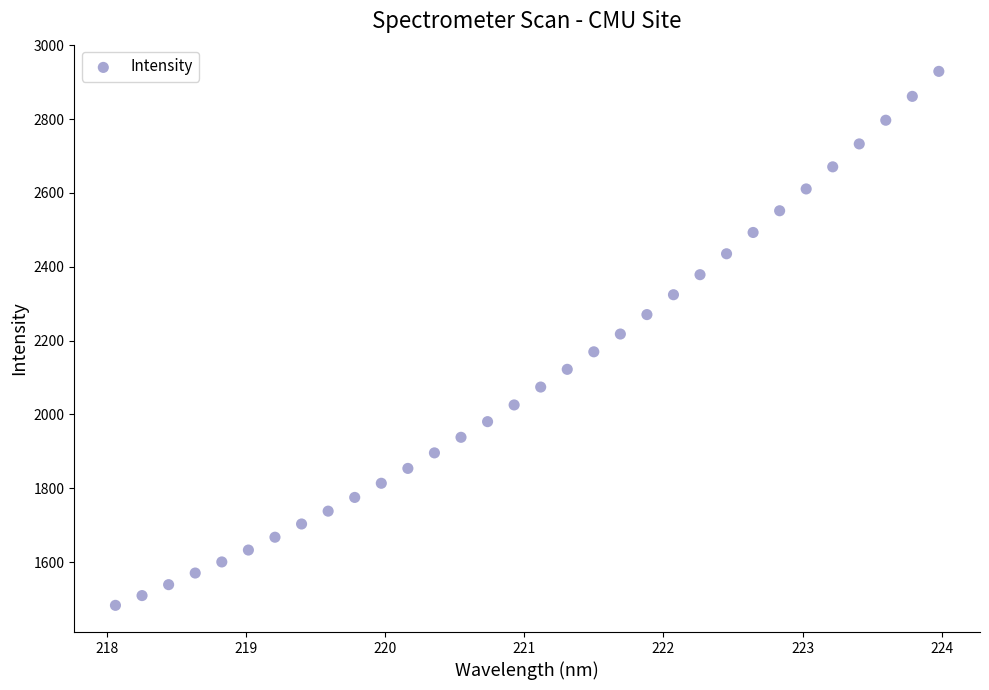

Count the number of points in this scatter plot.

32